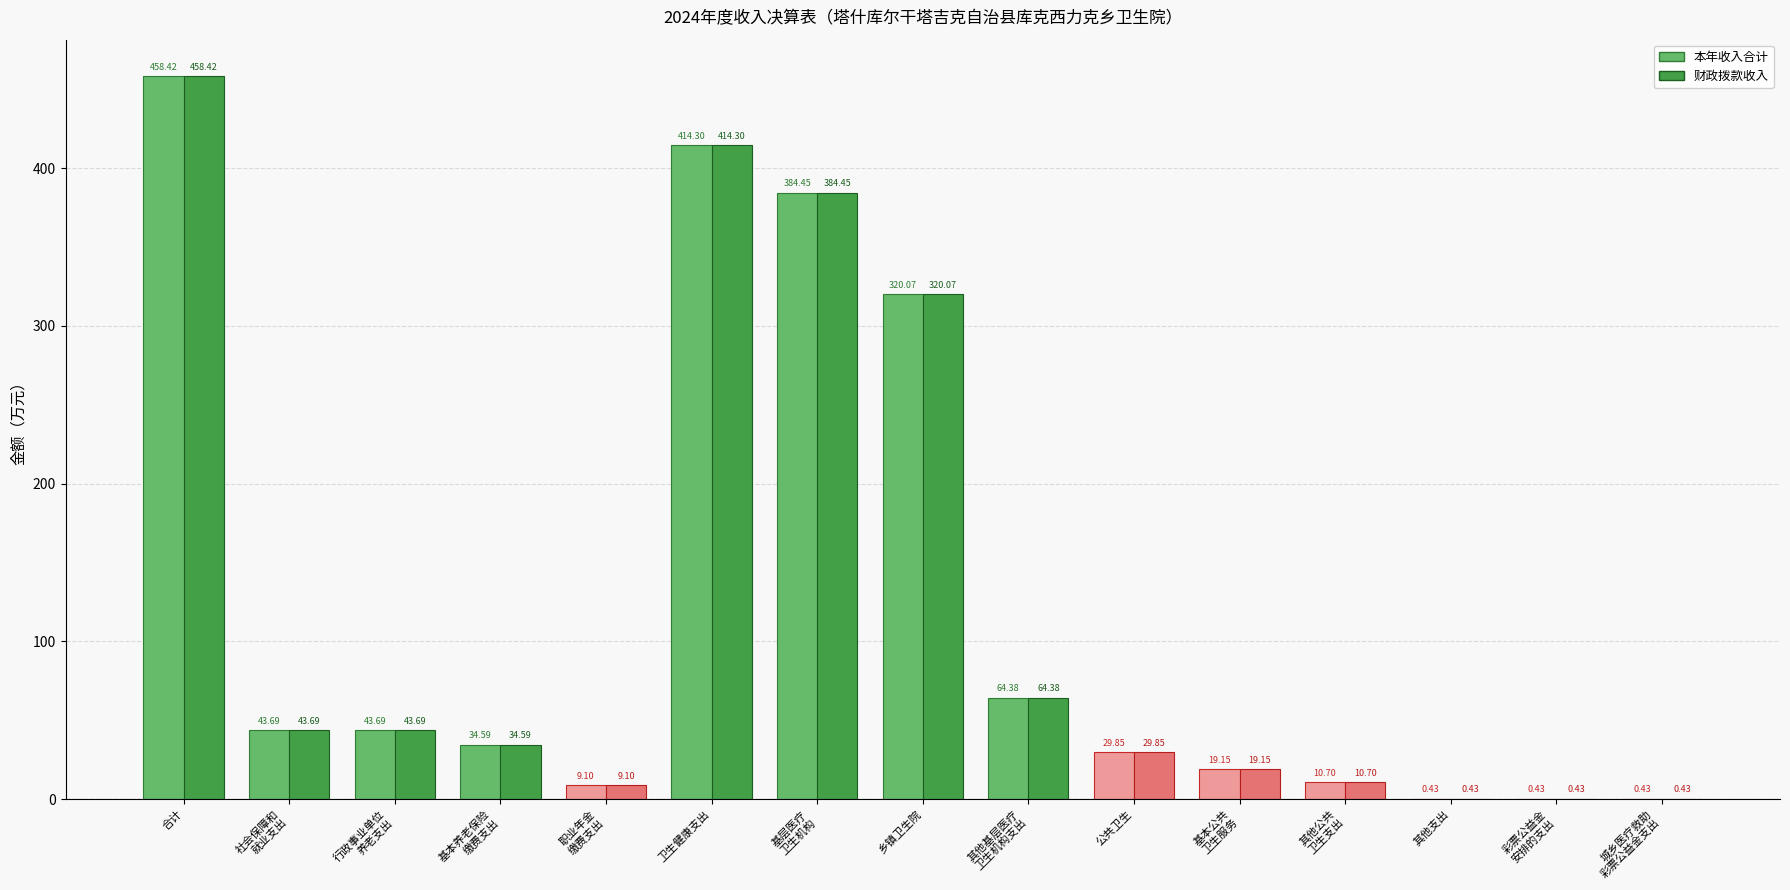

Where is 财政拨款收入 nearest to the value 229?

乡镇卫生院